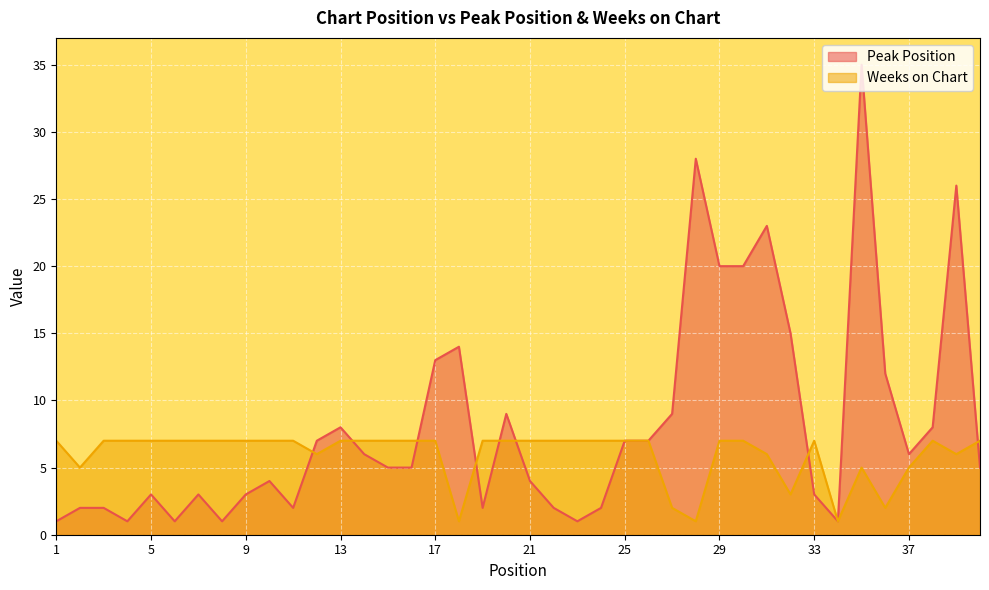

At which category does Weeks on Chart reach its first local valley?

2